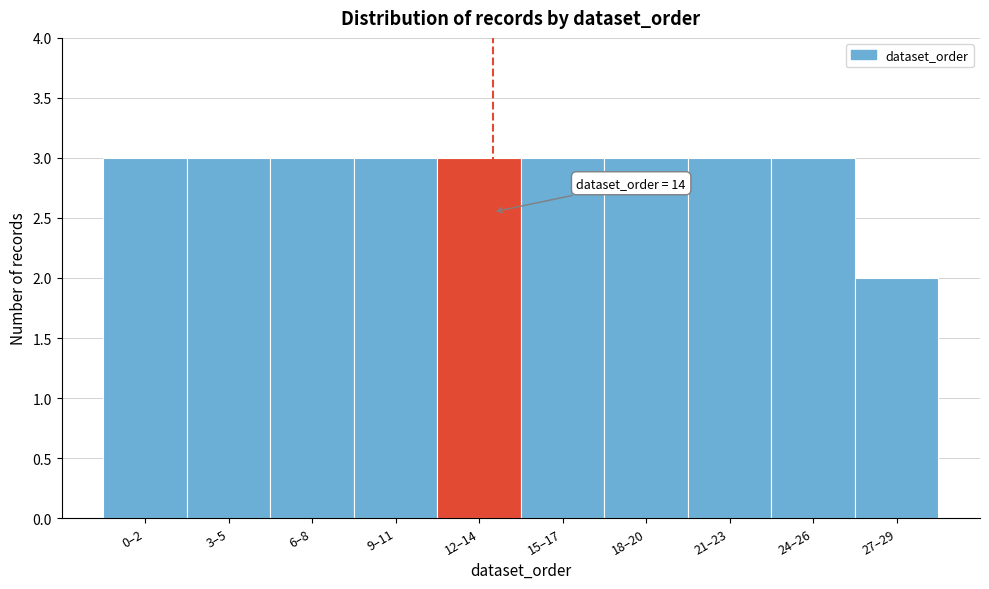

Reading left to right, list all the values displayed in this chart.

0–2=3	3–5=3	6–8=3	9–11=3	12–14=3	15–17=3	18–20=3	21–23=3	24–26=3	27–29=2